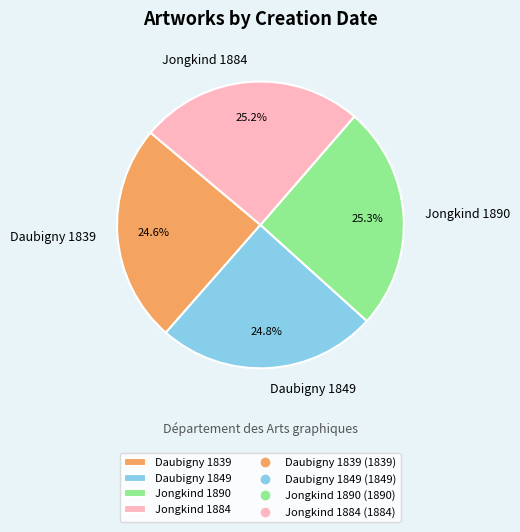

What percentage is the Jongkind 1890 slice, to the nearest percent?

25%